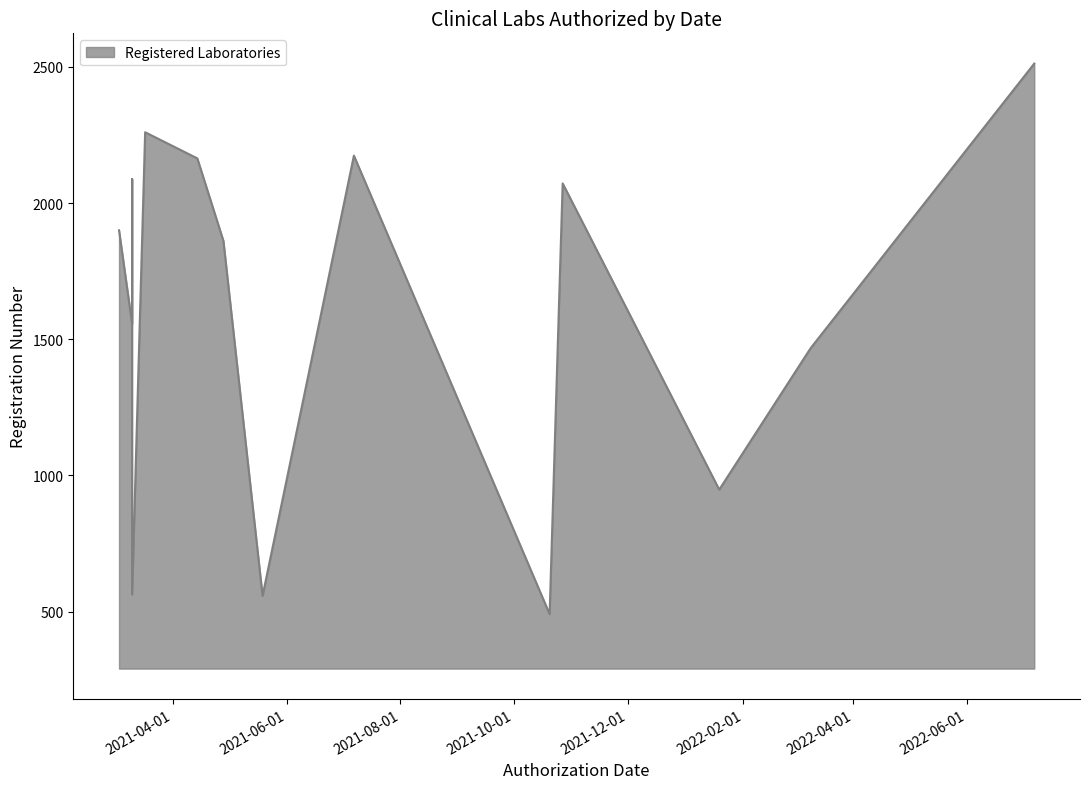

The chart shows a value of 2088 at 2021-03-10. True or false?

True